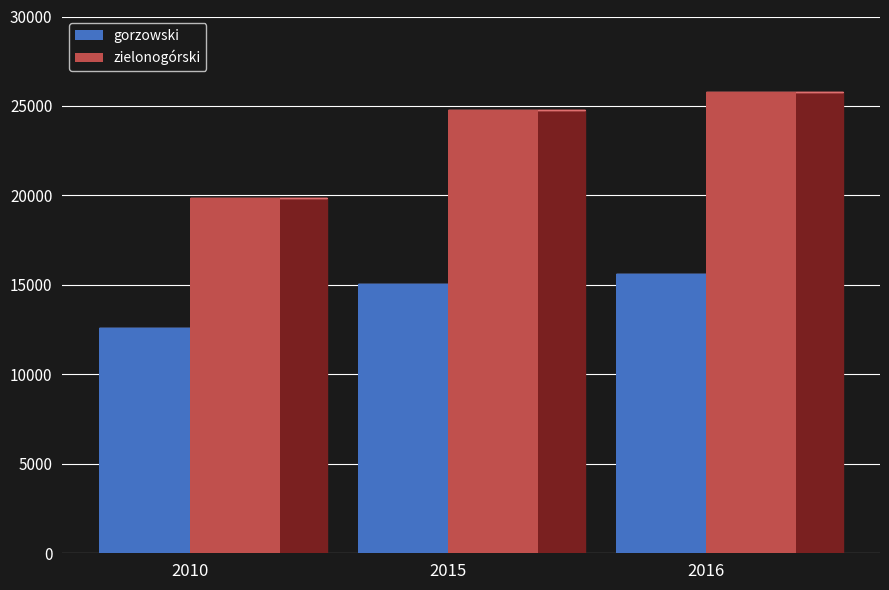

What is the difference between the zielonogórski values at 2015 and 2010?

4920